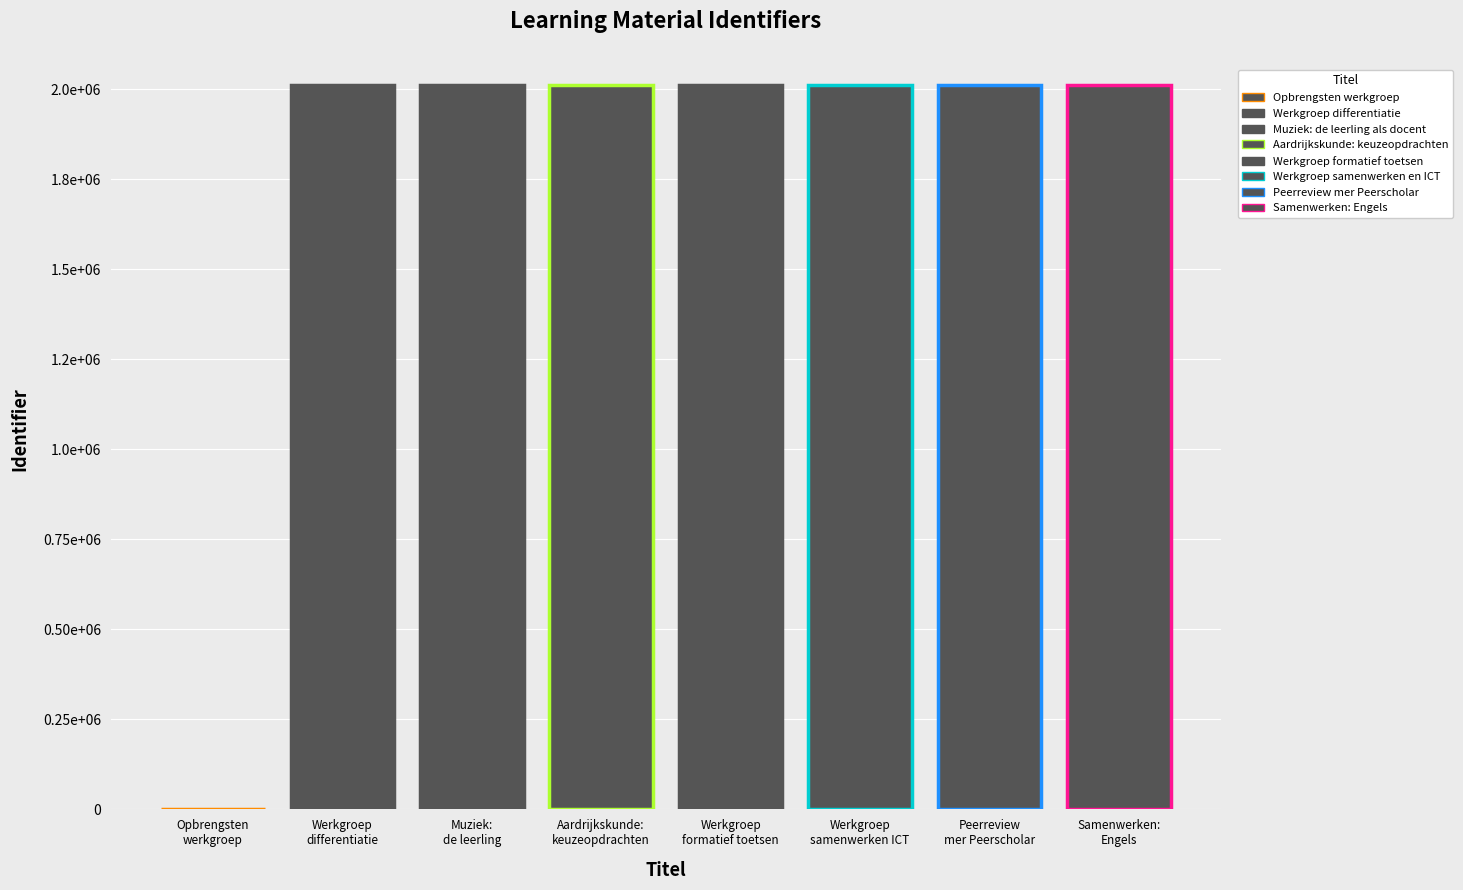

Does the chart contain stacked bars?

No